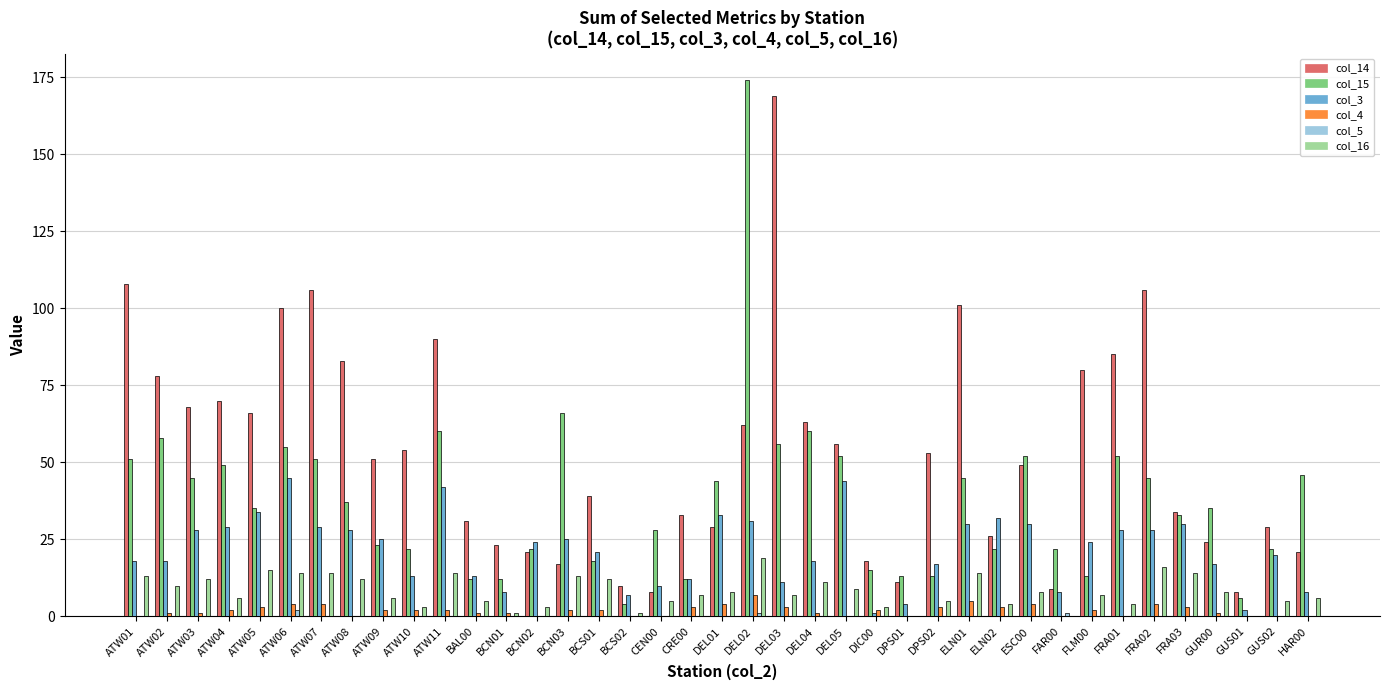

Is it true that col_15 equals 52 at ESC00?

True